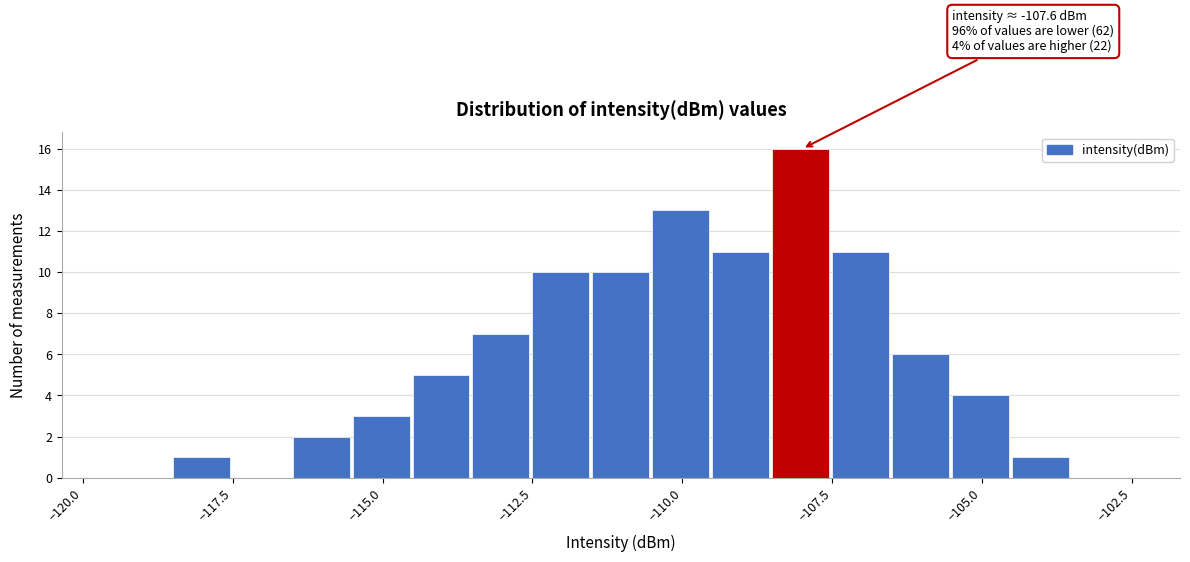

Around what value on the x-axis is the tallest bar? Give the approximate position of its centre, as read against the axis.

-108.0